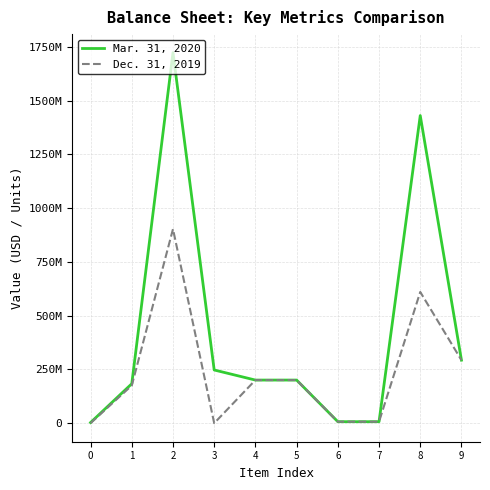

Does the chart display data point markers on the line(s)?

No